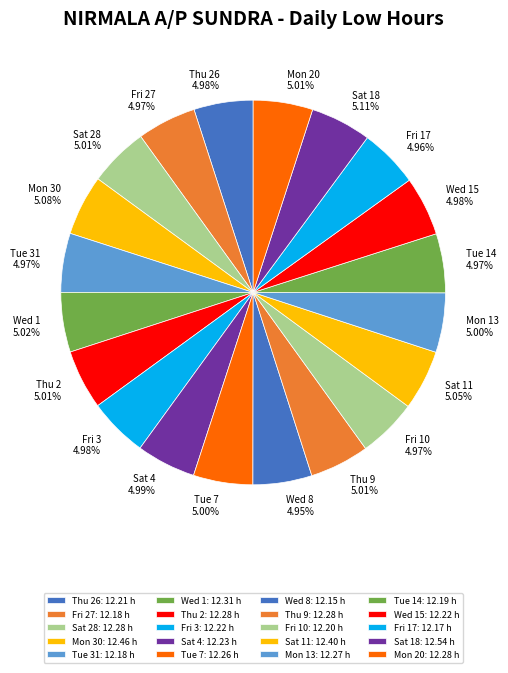

Combined, do Sat 18 and Thu 26 account for over 50%?

No